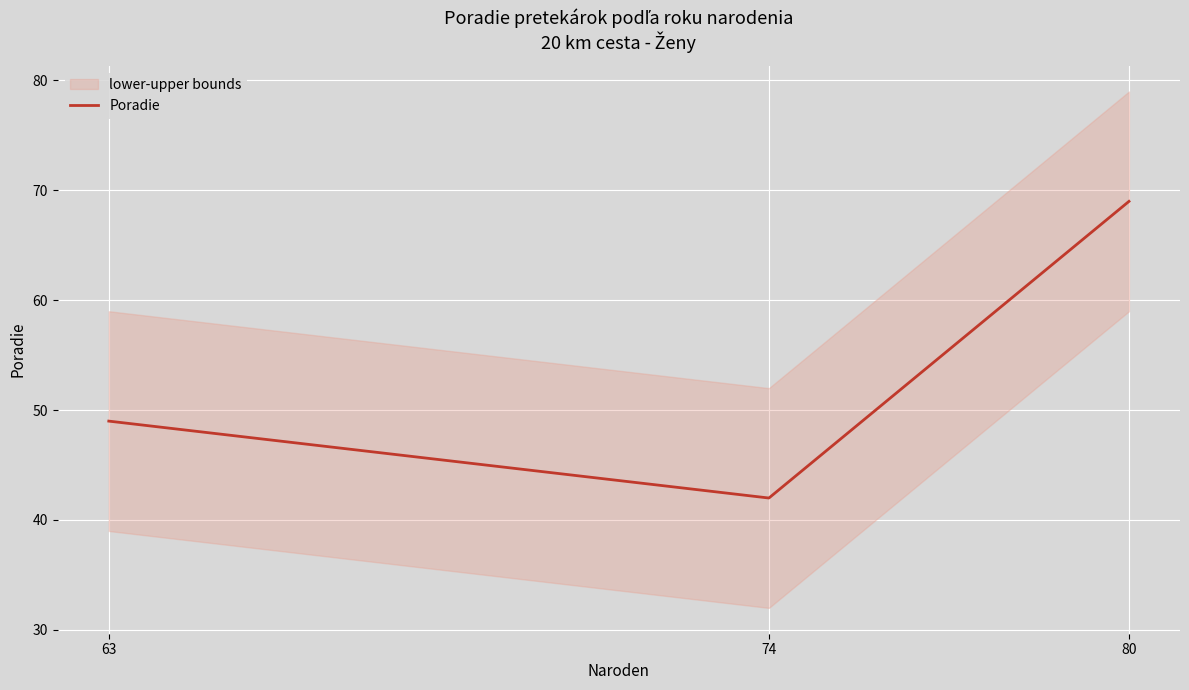

At which label does the data first exceed 49?

80